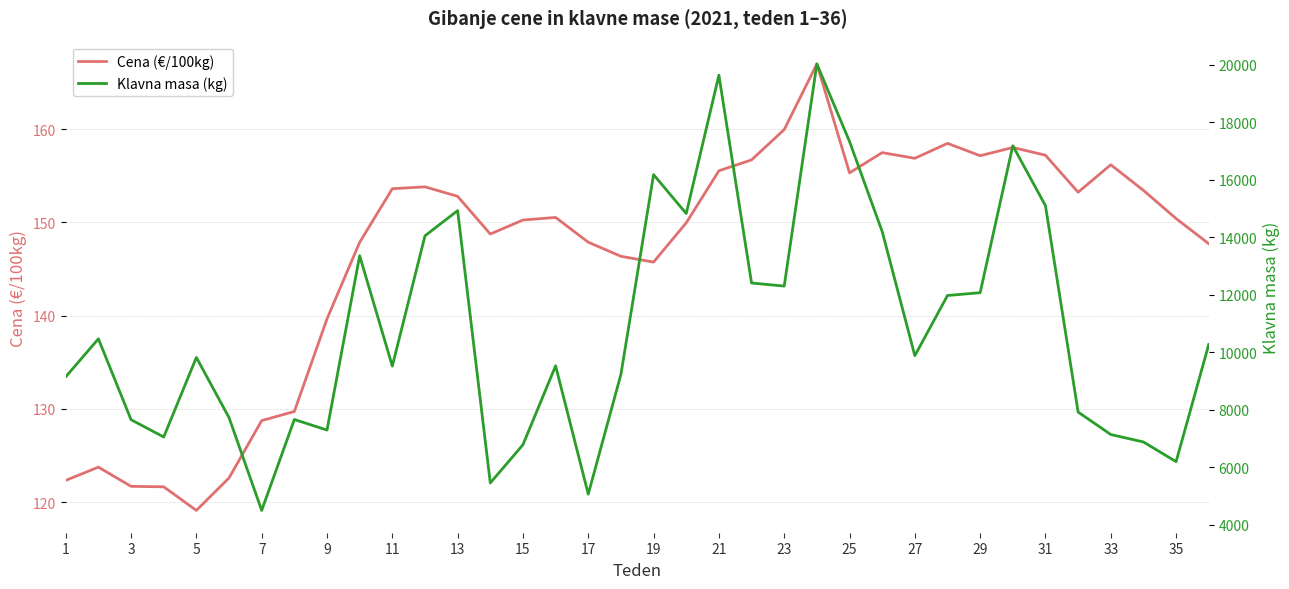

True or false: Cena (€/100kg) has a value of 128.7 at 7.

True